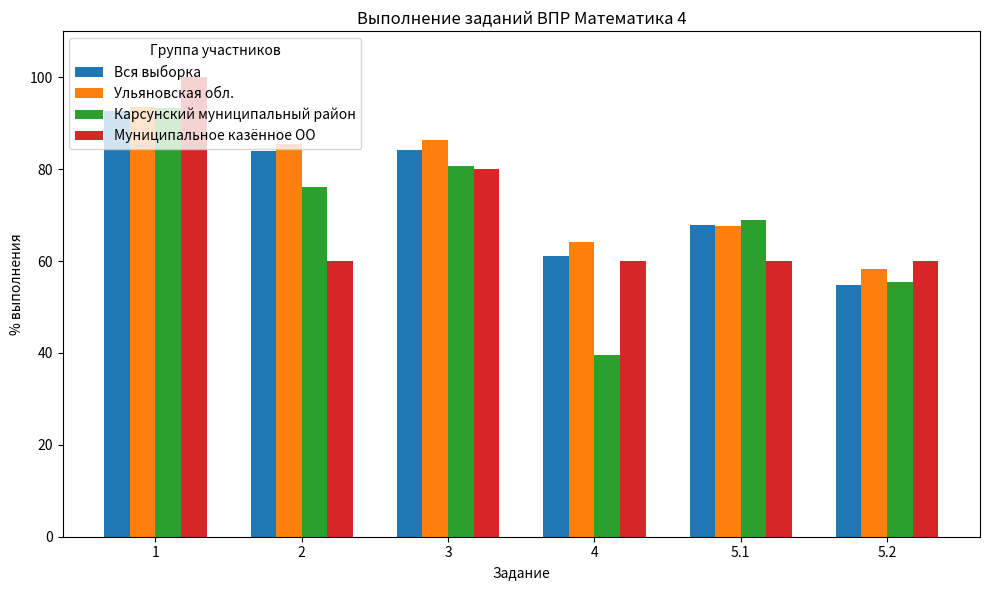

What is the approximate value of Вся выборка at 3?

84.1